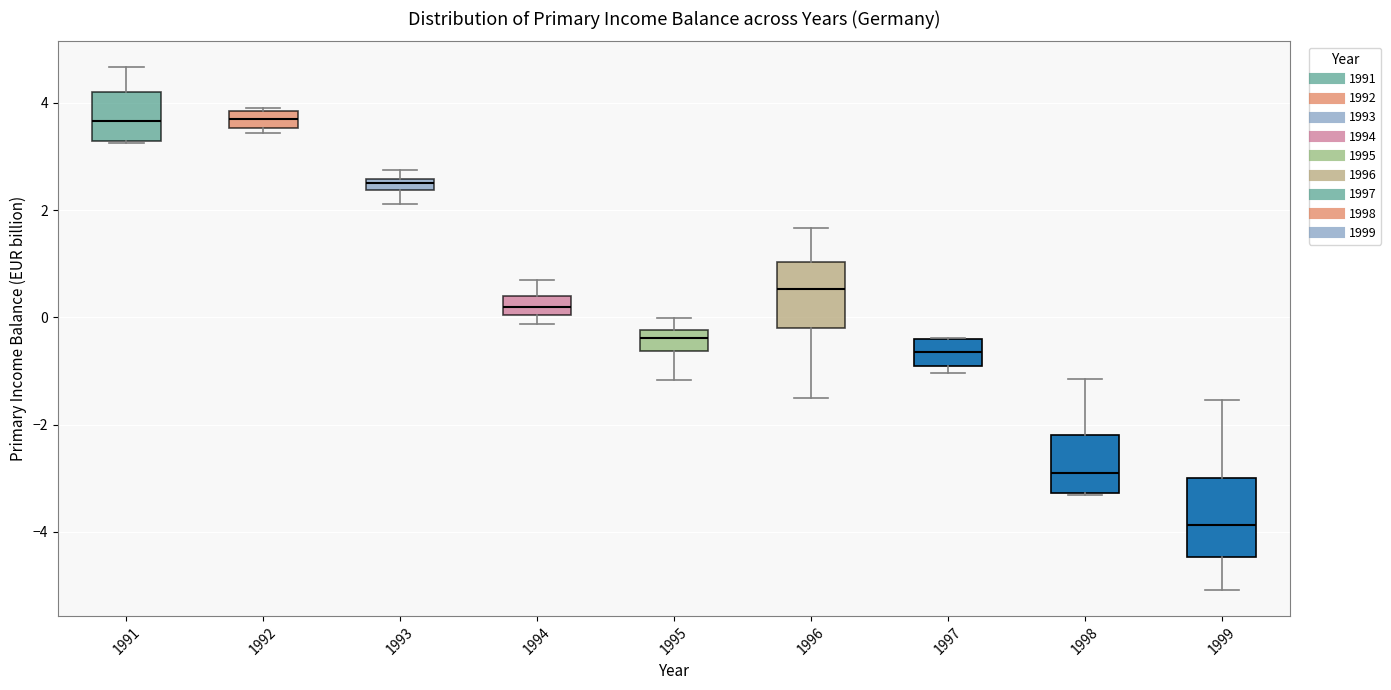

Which box's median line is the lowest?

1999